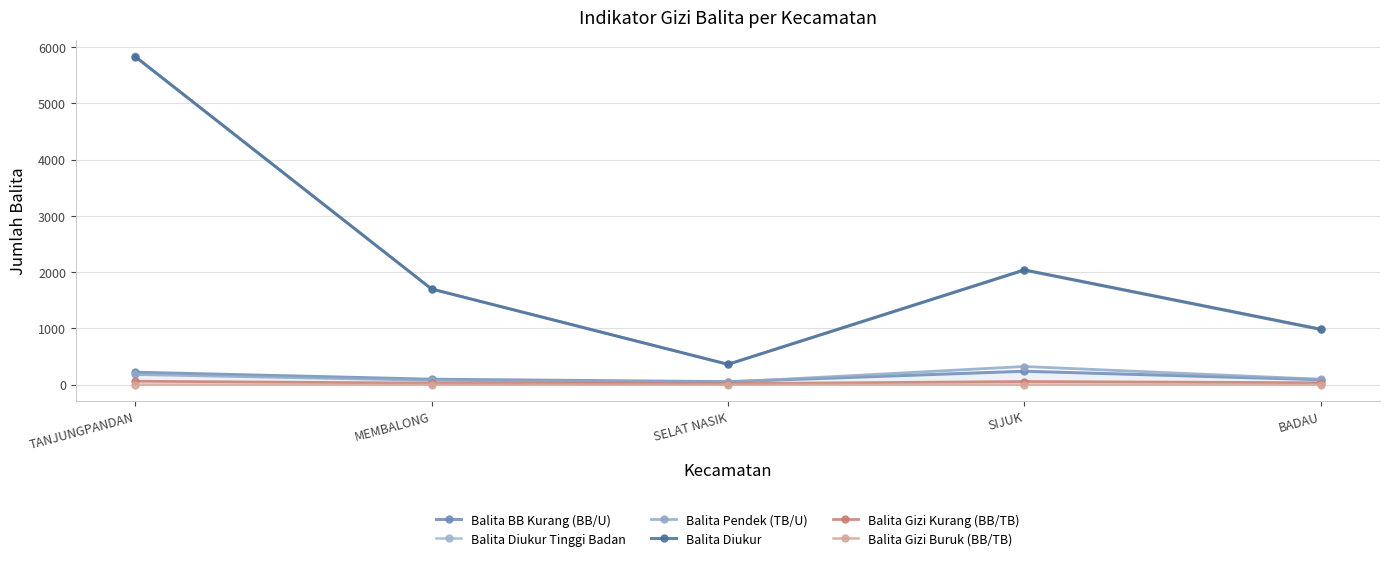

At which category does the chart reach its peak across all series?

TANJUNGPANDAN